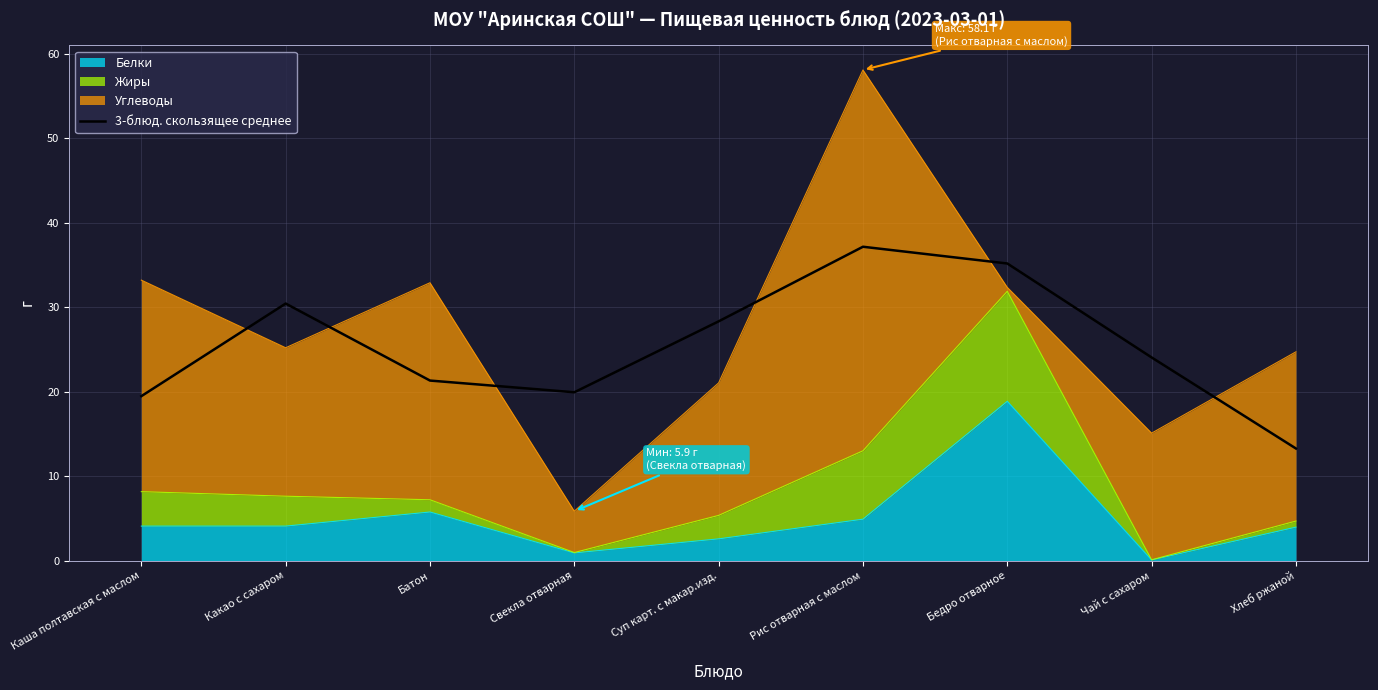

Where is the data nearest to the value 25?

Чай с сахаром